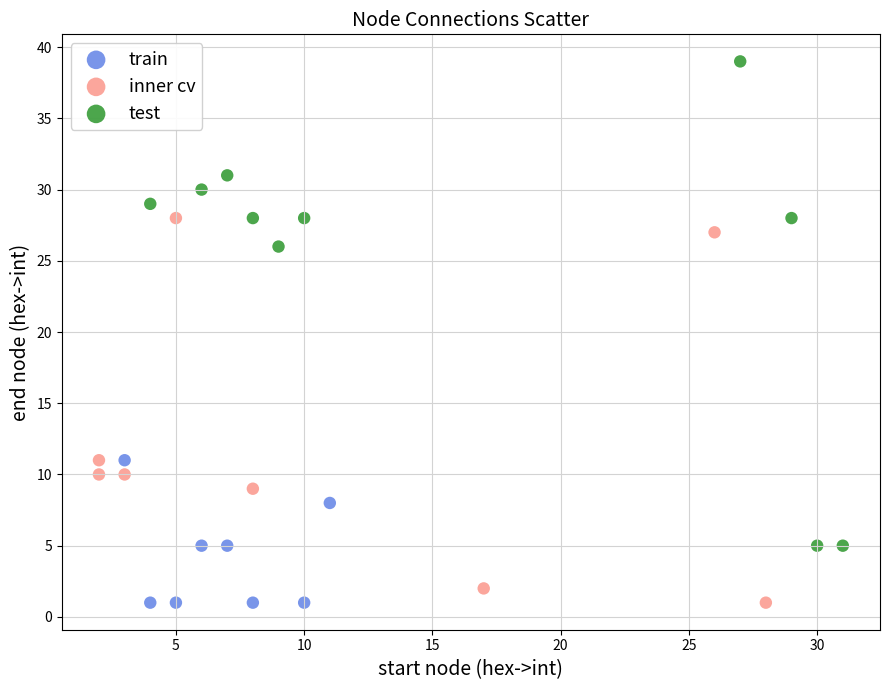

Which series has the largest Y range (max minus min)?

test